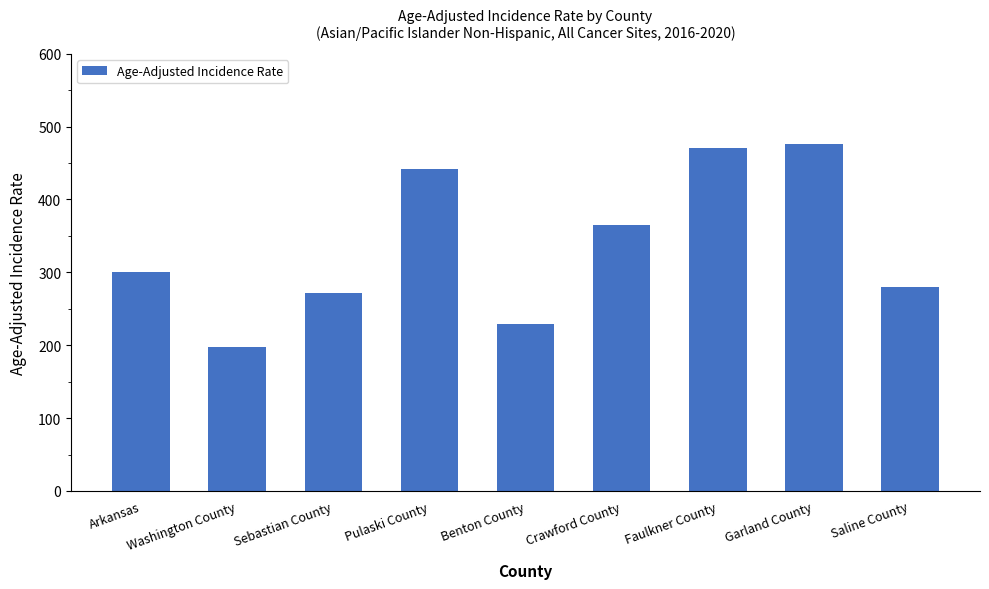

True or false: the data shows 171.6 at Arkansas.

False